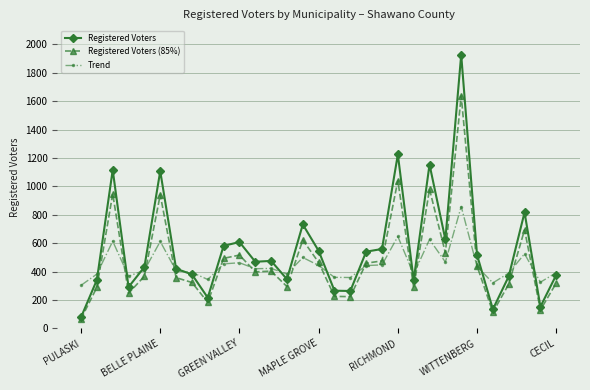

True or false: Registered Voters (85%) has more than 2 points higher than both neighbors.

True